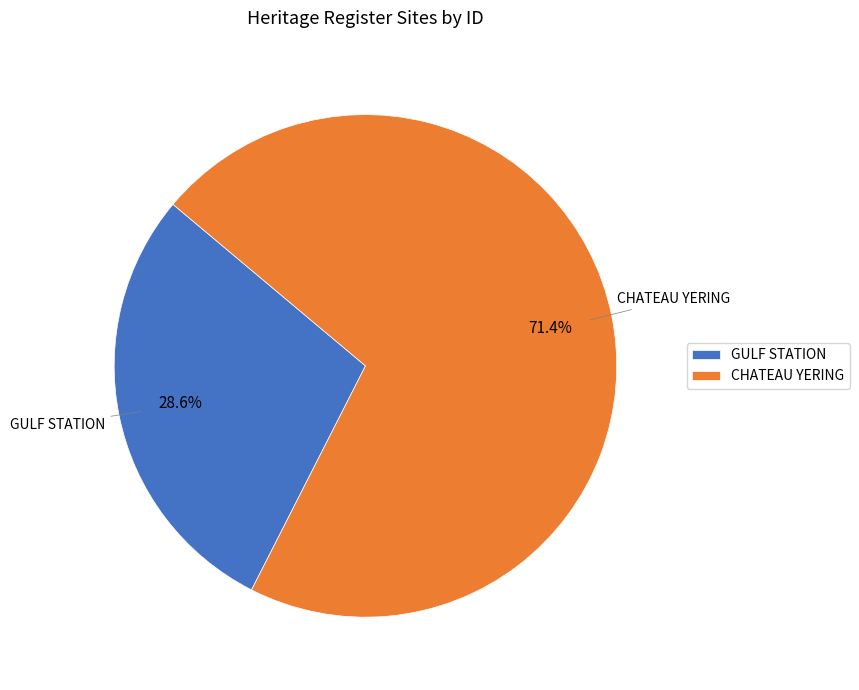

The CHATEAU YERING slice represents 77% of the pie. True or false?

False